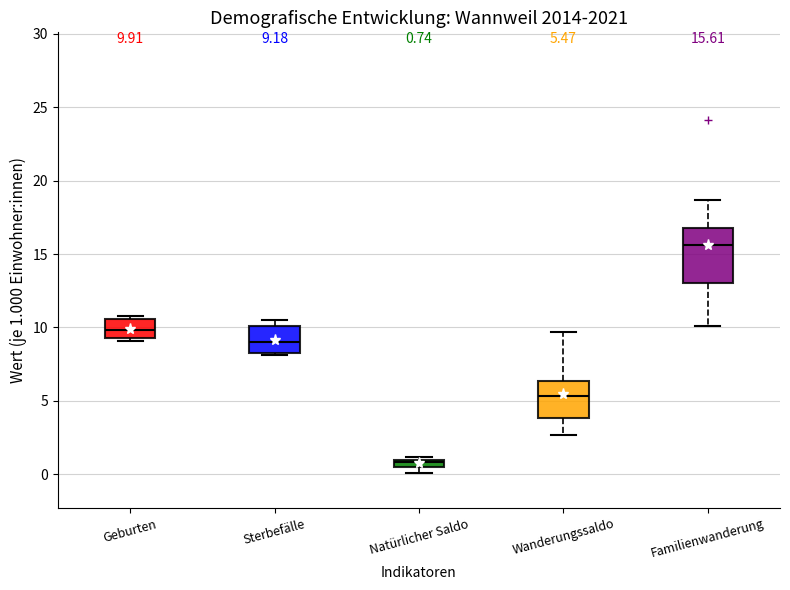

Which box's median line is the lowest?

Natürlicher Saldo